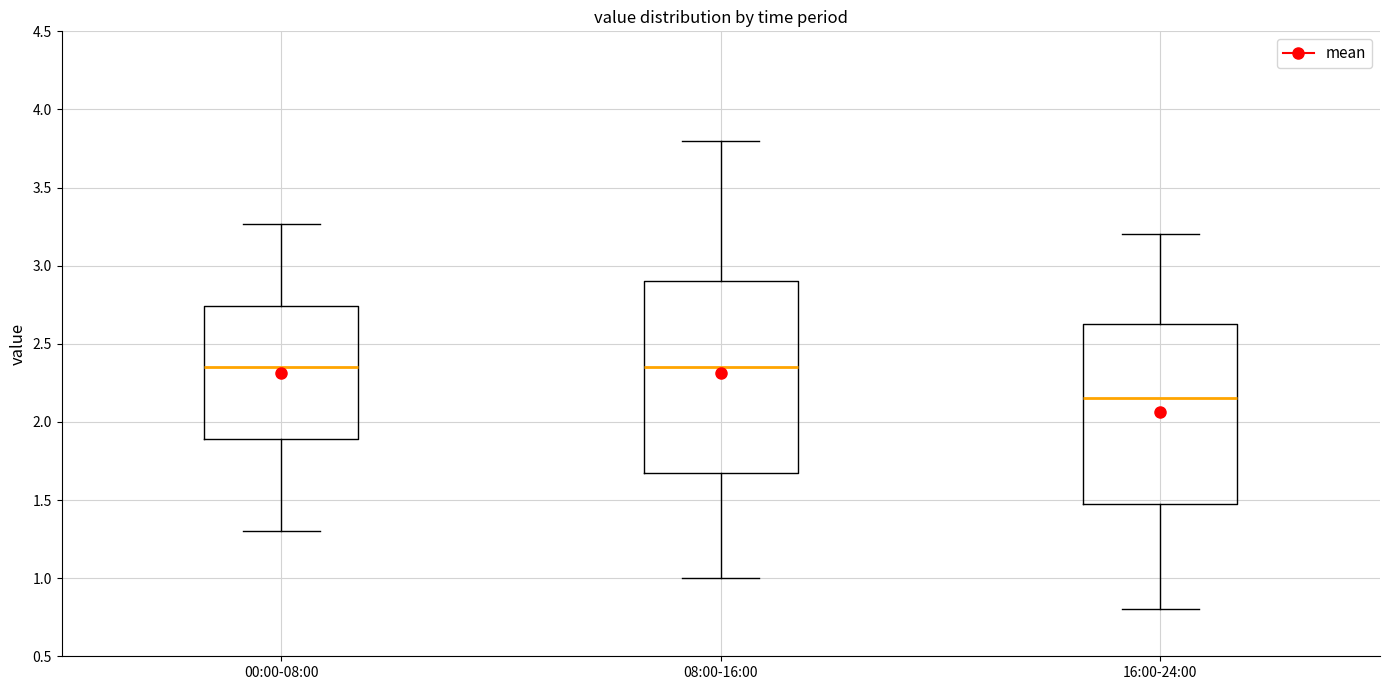

Reading left to right, transcribe this box plot: for each box, give where its median line is, the range the box spans, and where its two whiskers end, as read against the y-axis. The values are not printed on the chart, so give them approximately, as read against the axis.

00:00-08:00: median 2.35, box 1.90 to 2.75, whiskers 1.30 to 3.25
08:00-16:00: median 2.35, box 1.70 to 2.90, whiskers 1.00 to 3.80
16:00-24:00: median 2.15, box 1.50 to 2.65, whiskers 0.80 to 3.20